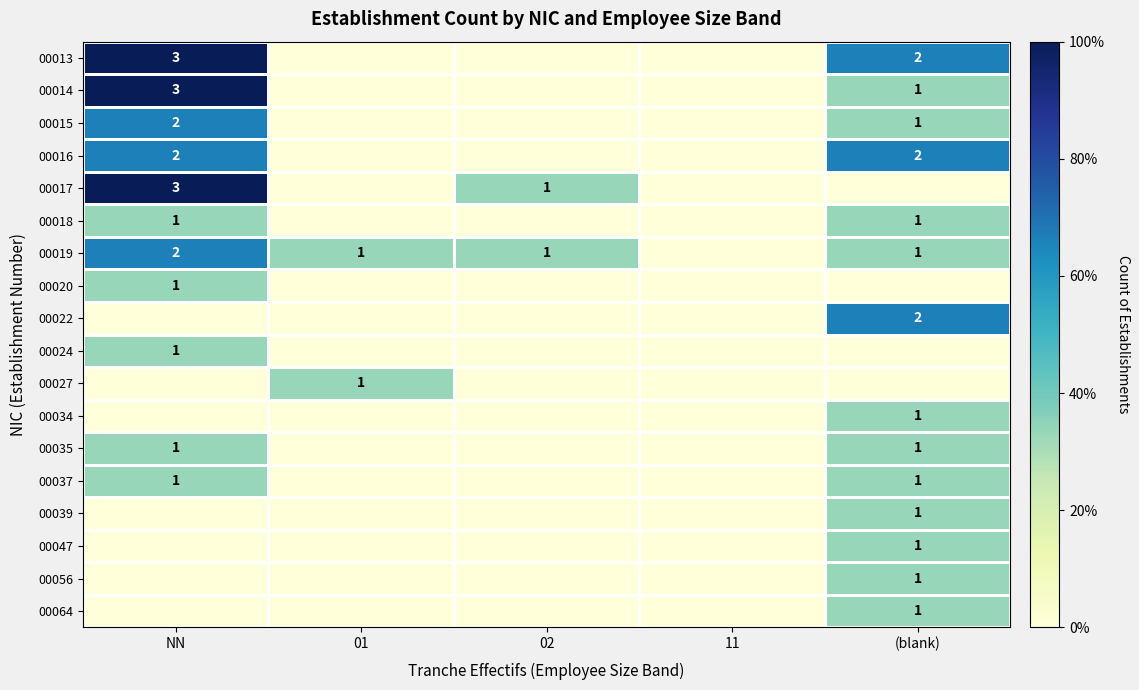

The 00013 series shows 2 at (blank). True or false?

True